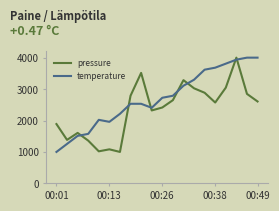

What is the minimum value shown in the chart?

1000.0